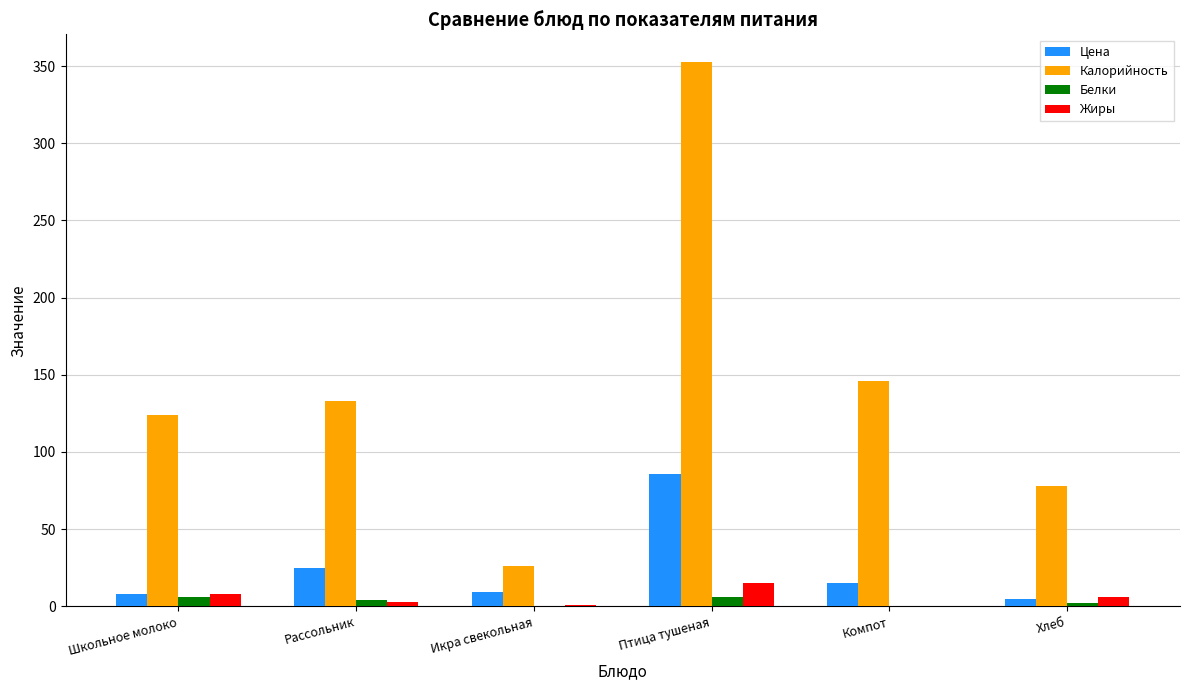

At which label does Жиры reach its peak?

Птица тушеная